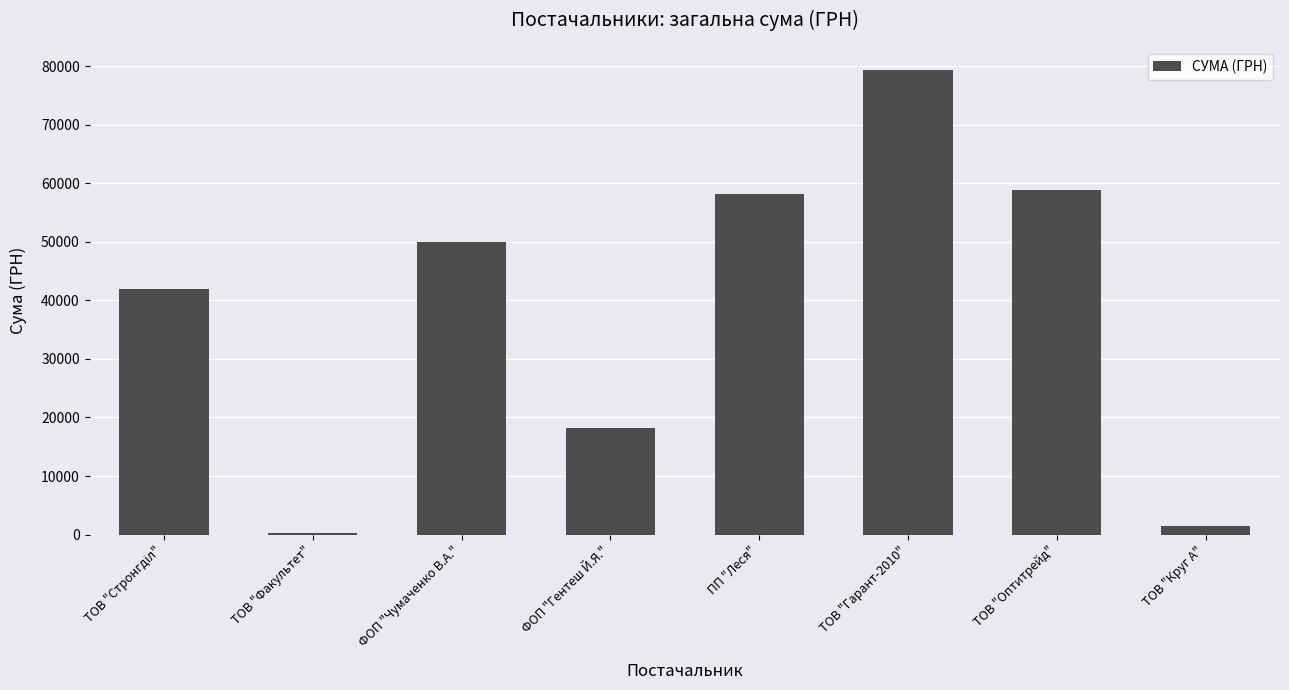

True or false: the data shows 28753.3 at ФОП "Гентеш Й.Я.".

False